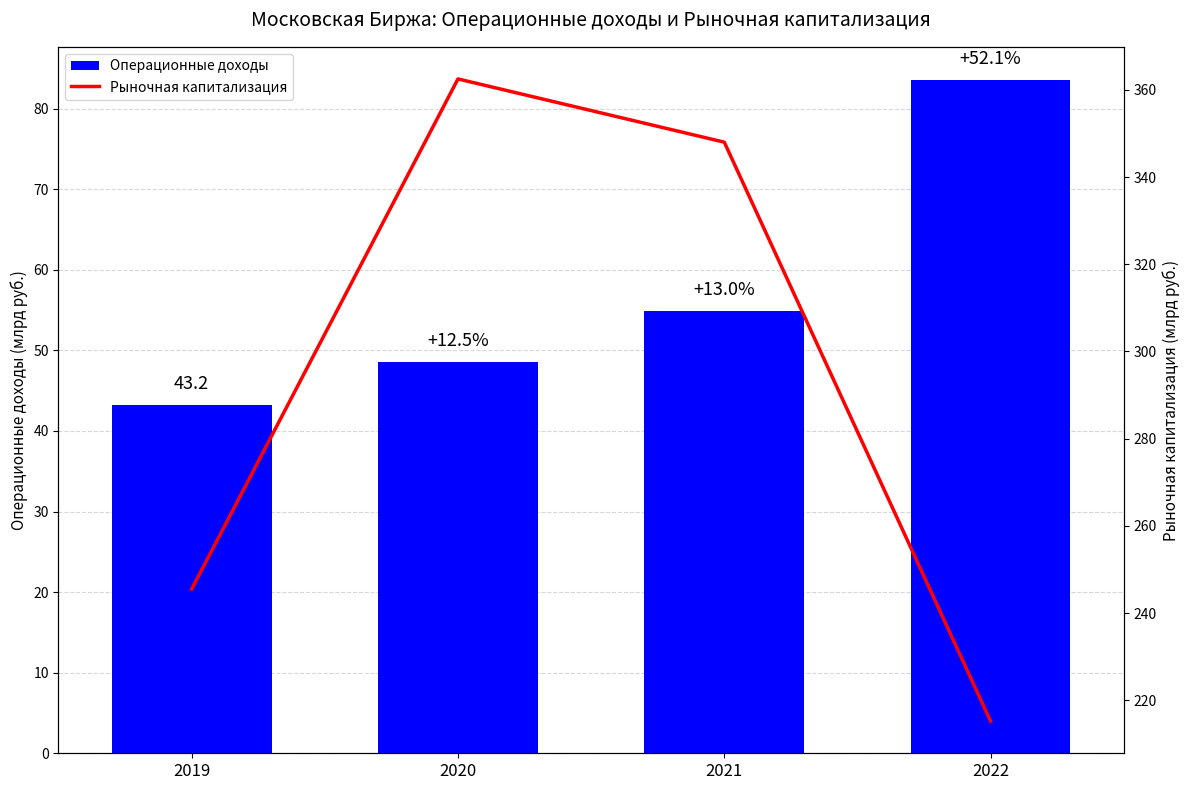

What are all the series names shown in the legend?

Операционные доходы, Рыночная капитализация